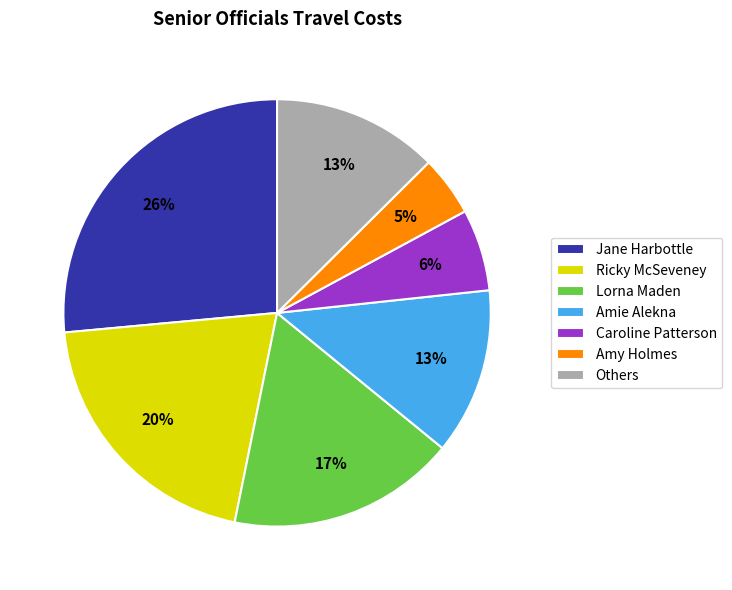

Is Amy Holmes the majority of the pie?

No